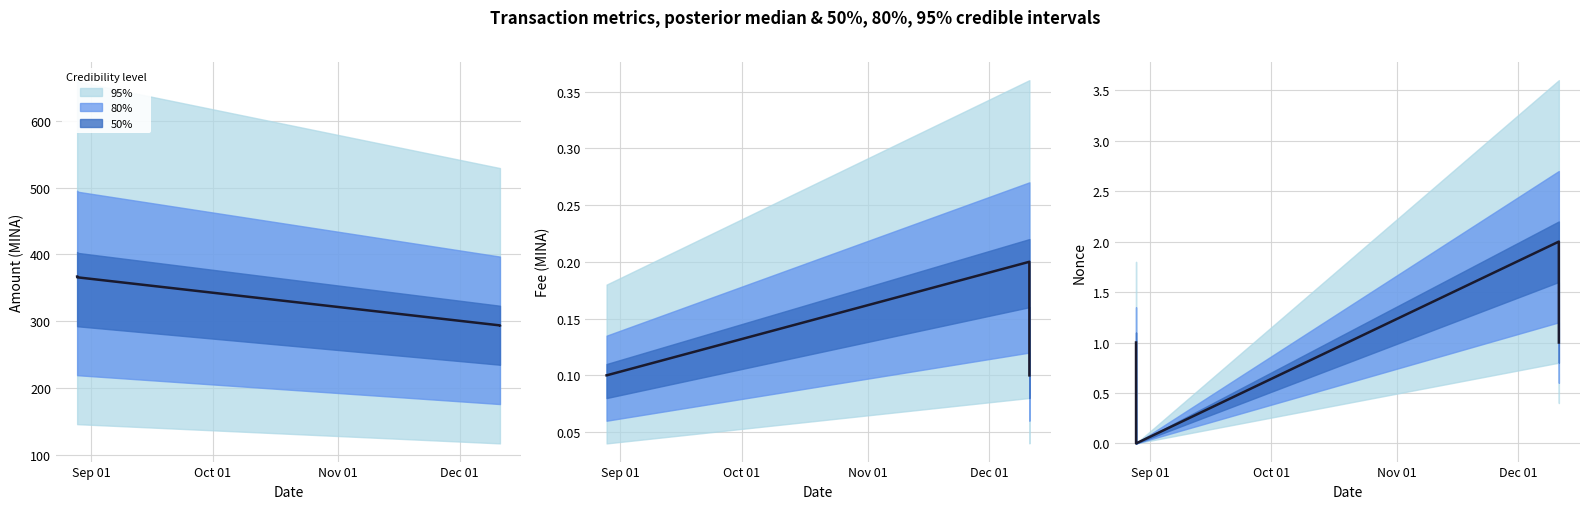

What is the greatest value displayed?

2